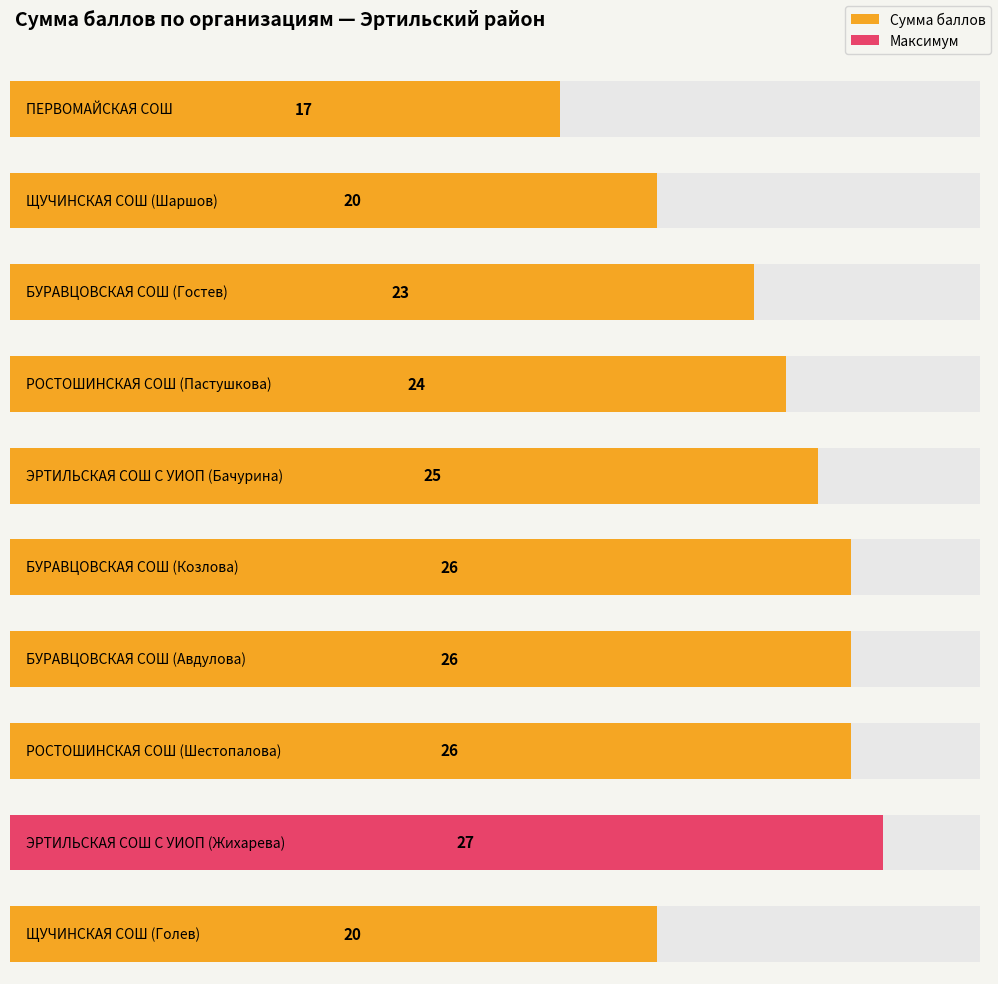

What is the sum of the values at ЭРТИЛЬСКАЯ СОШ С УИОП (Бачурина) and ЩУЧИНСКАЯ СОШ (Голев)?

45